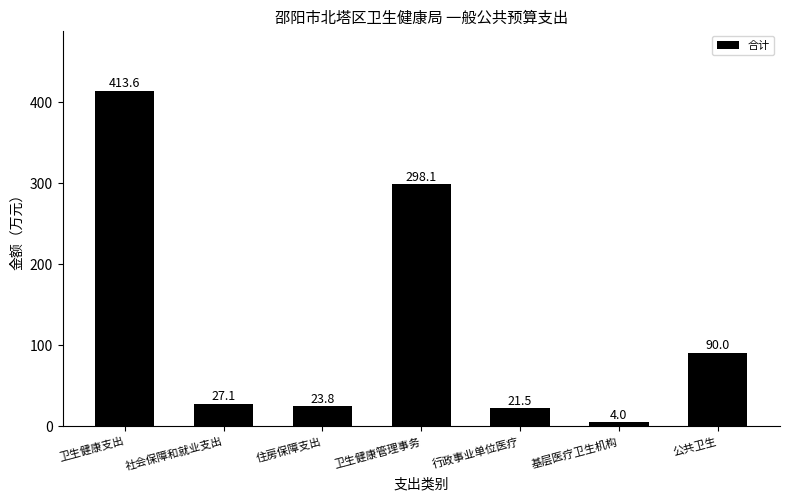

Where does the data first go above 27?

卫生健康支出